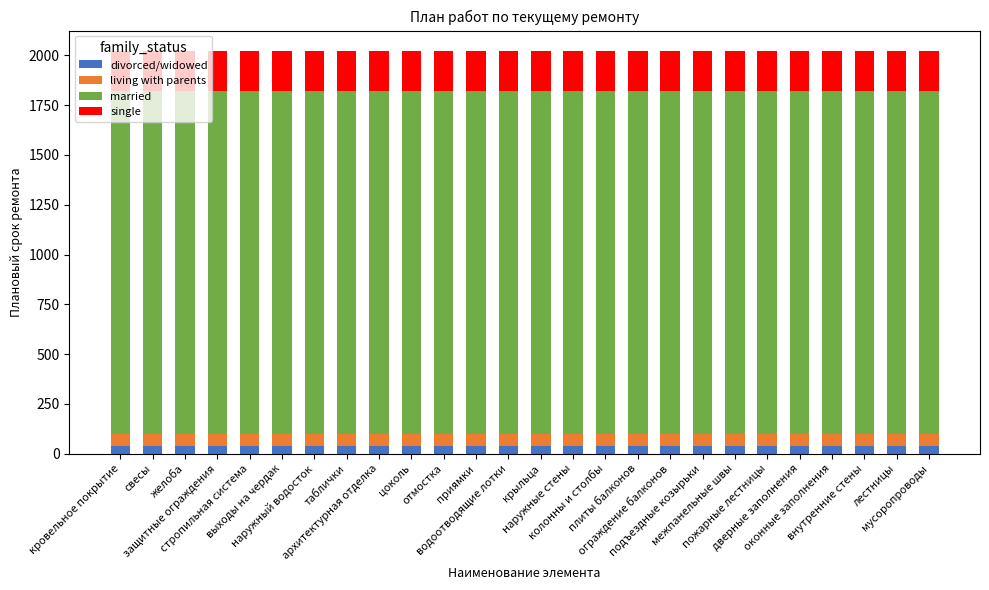

Are the bars grouped side by side (vs. stacked)?

No